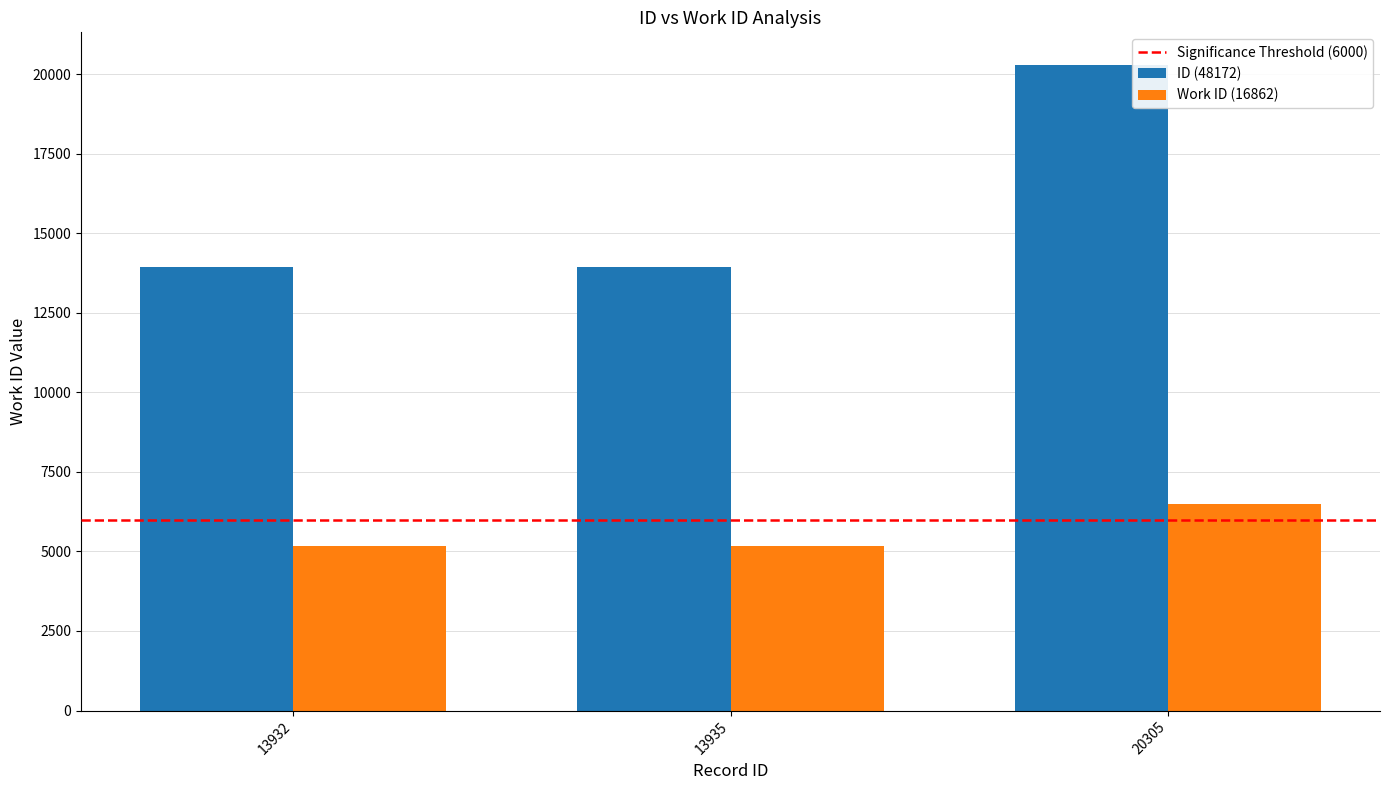

Which series has the largest total across all categories?

ID (48172)